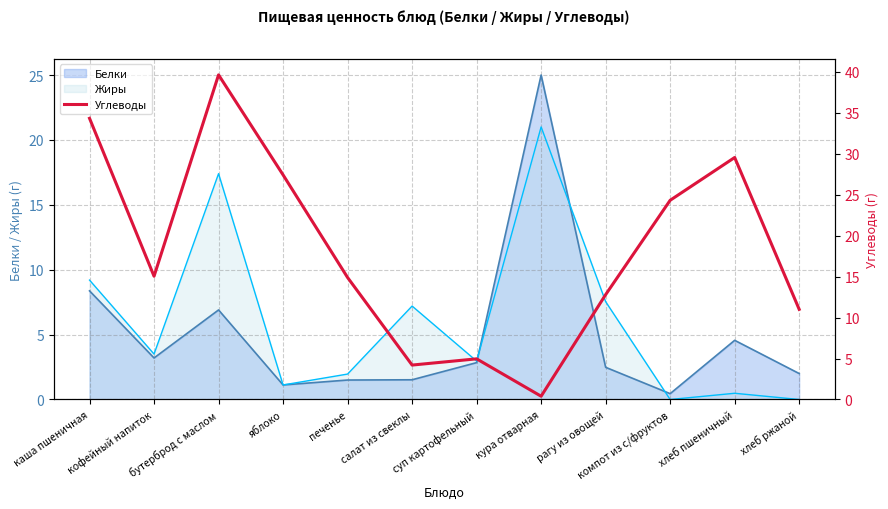

Which has a higher value, каша пшеничная or хлеб пшеничный?

каша пшеничная